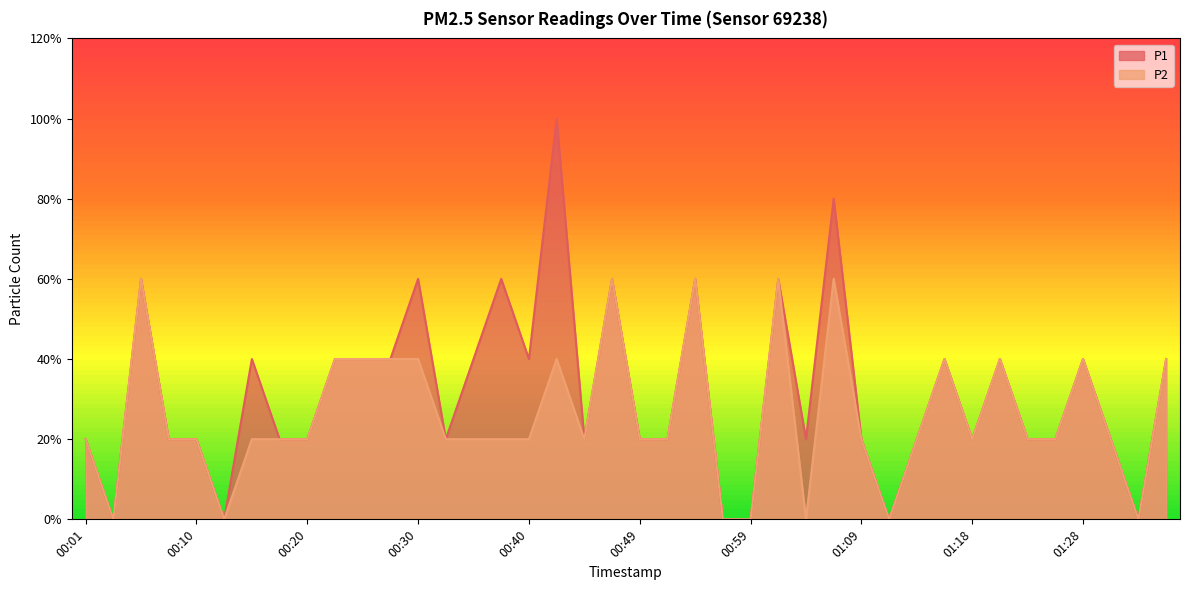

The P2 series shows 1 at 01:01. True or false?

False